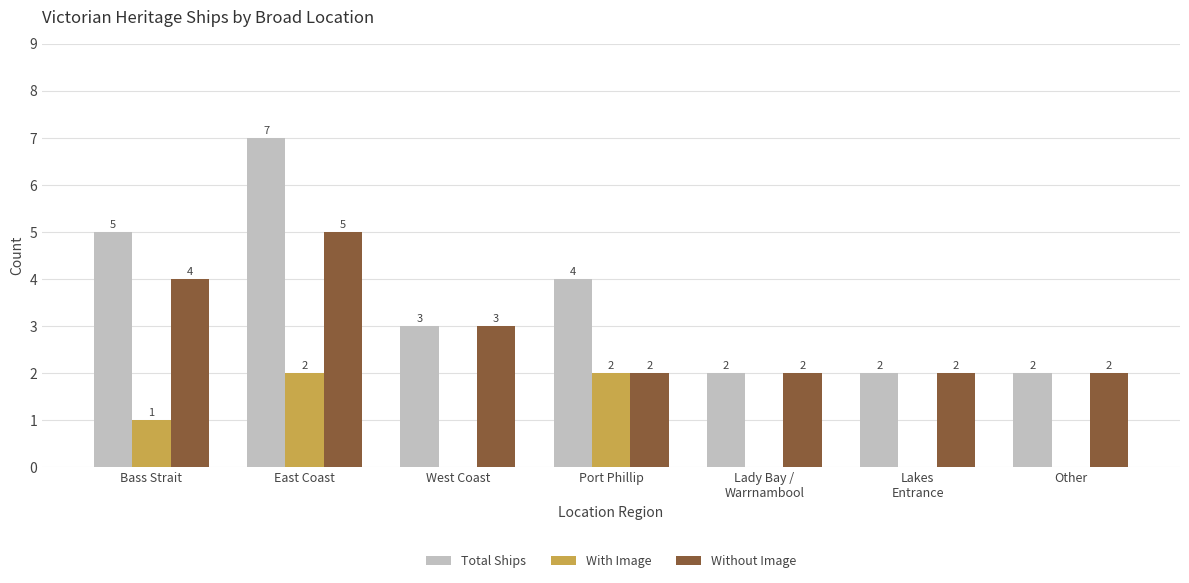

What is the highest value of the Without Image series?

5